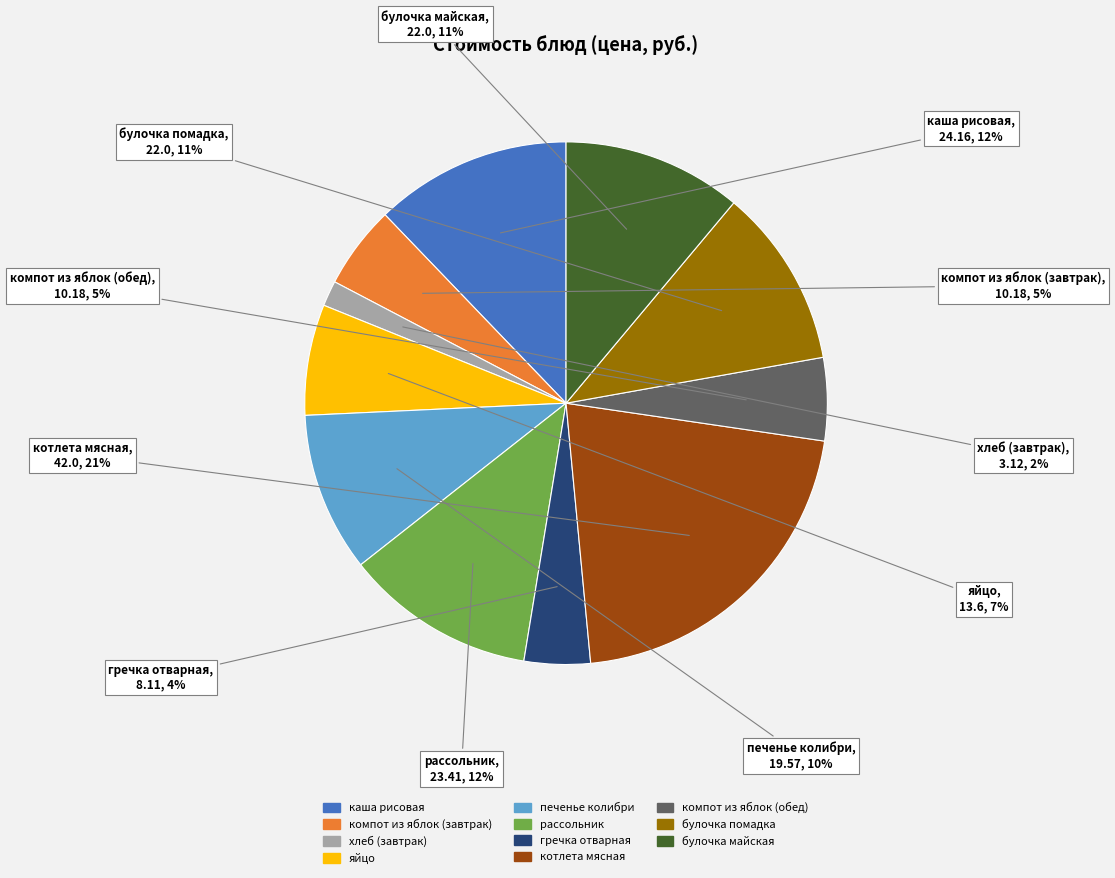

How many segments does this pie chart have?

11